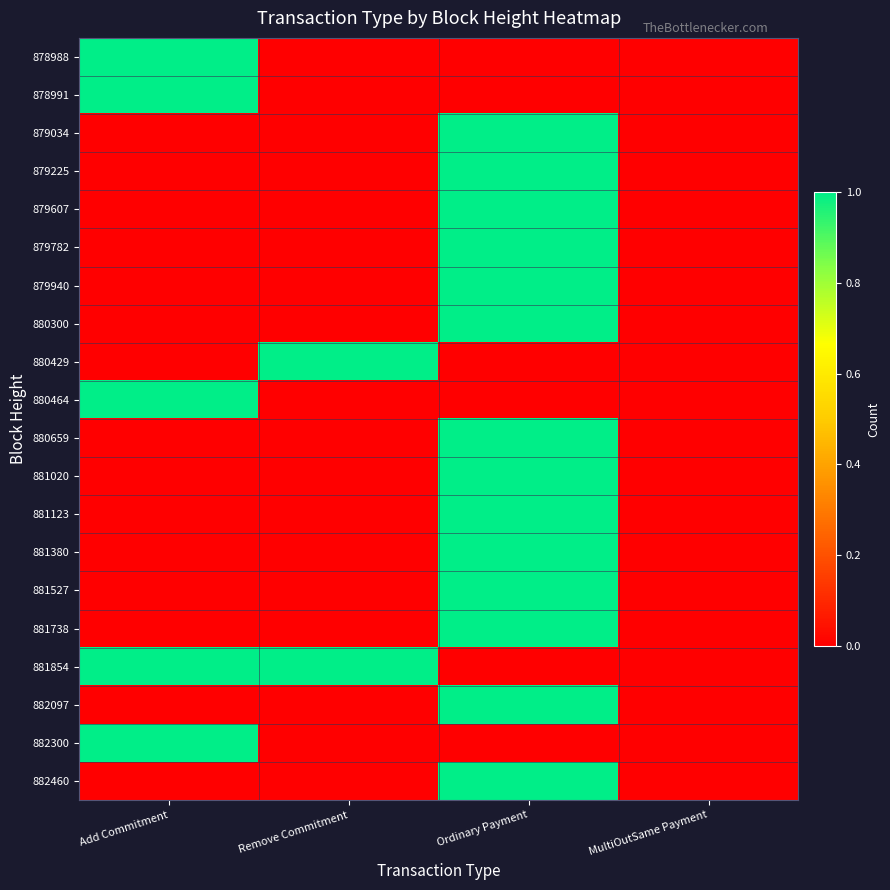

Which series changed the most between Remove Commitment and Ordinary Payment?

879034